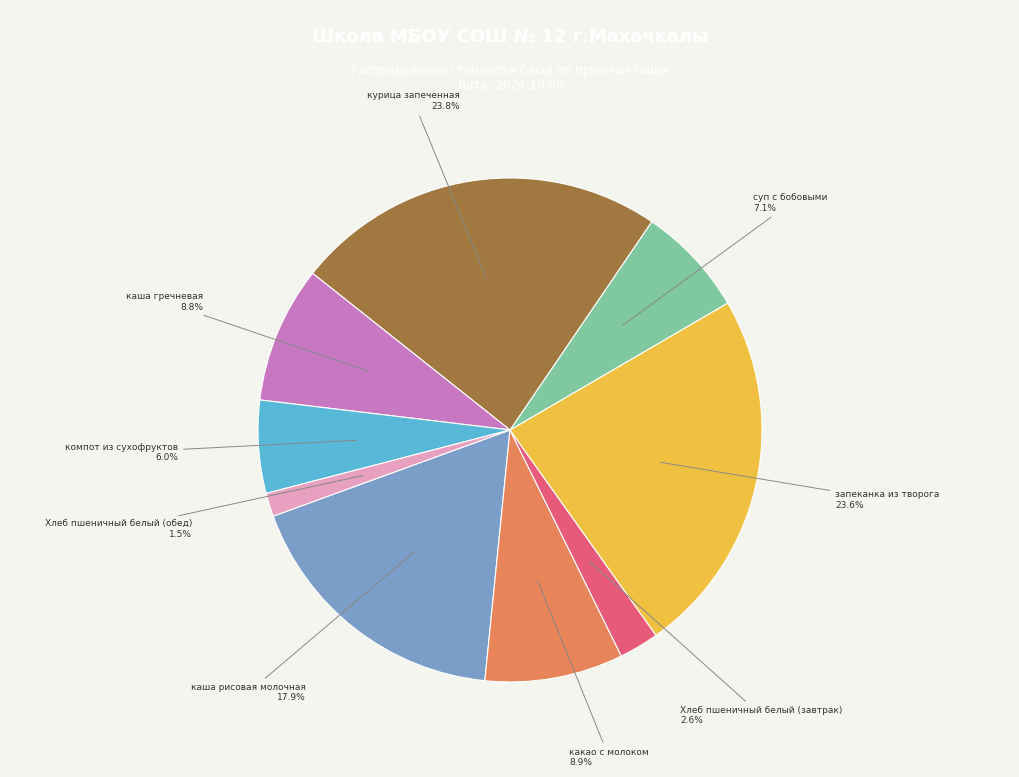

What is the smallest slice in the pie chart?

Хлеб пшеничный белый (обед)